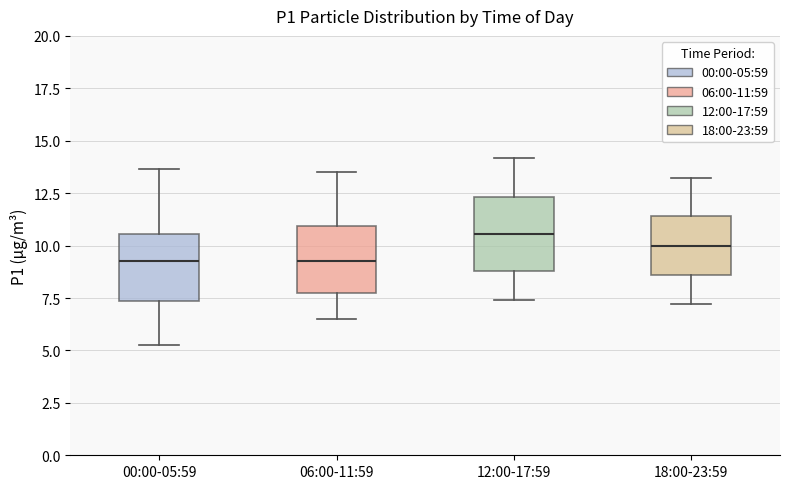

Which box has the highest median line?

12:00-17:59